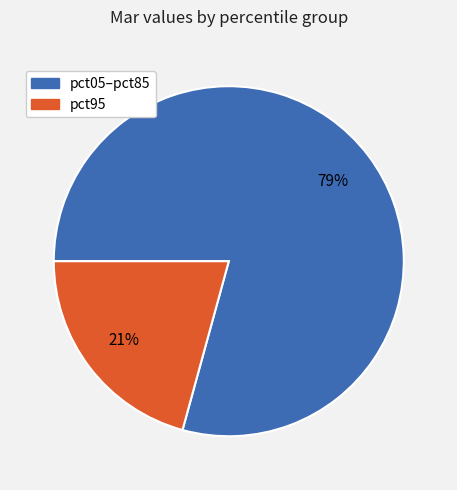

How many segments does this pie chart have?

2